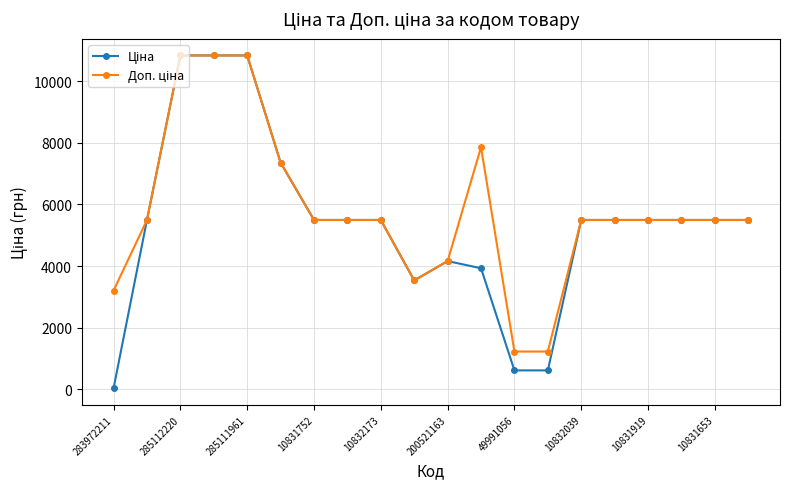

What is the greatest value displayed?

10840.1